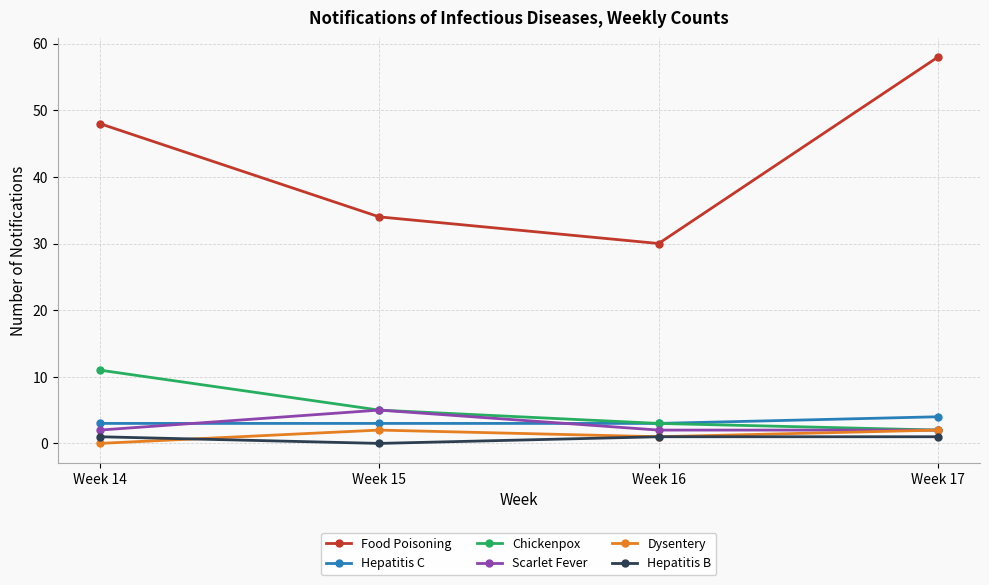

The Dysentery series shows 2 at Week 17. True or false?

True